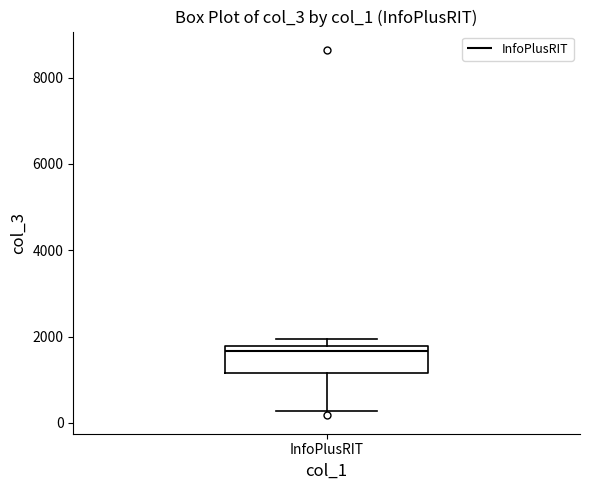

Read this box plot against the y-axis: the position of the median line, the range covered by the box, and the ends of both whiskers. The values are not printed on the chart, so give them approximately, as read against the axis.

median 1600, box 1200 to 1800, whiskers 200 to 2000